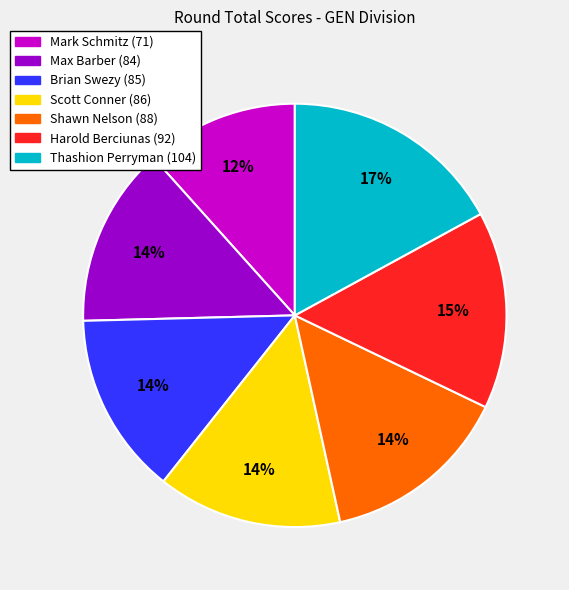

Combined, do Max Barber and Harold Berciunas account for over 50%?

No